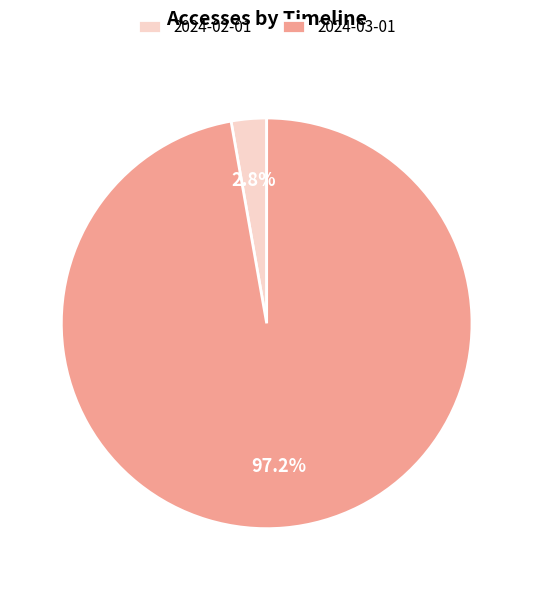

Combined, what portion of the pie is 2024-02-01 and 2024-03-01?

100.0%